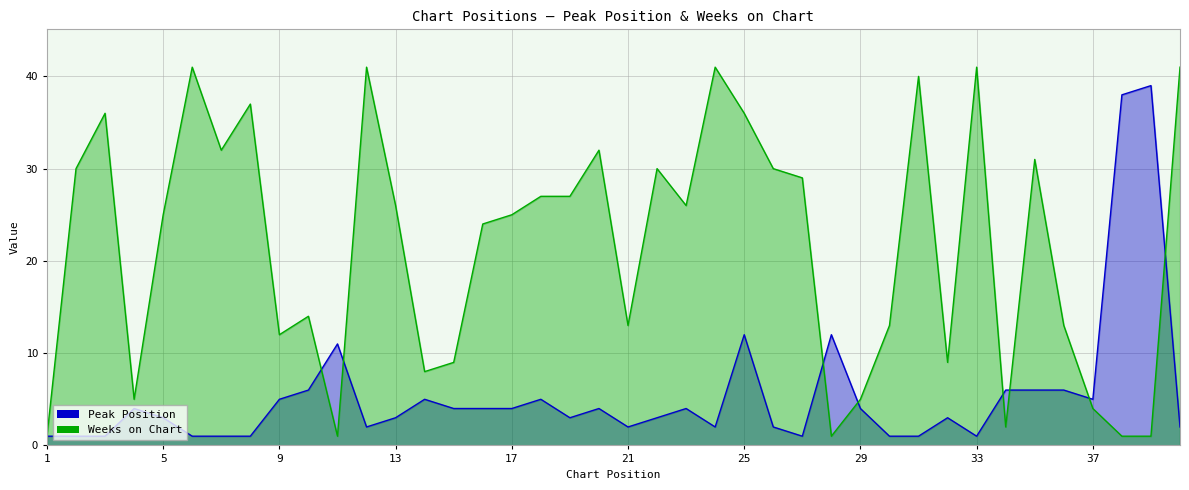

Where does the Weeks on Chart series first go above 26?

2